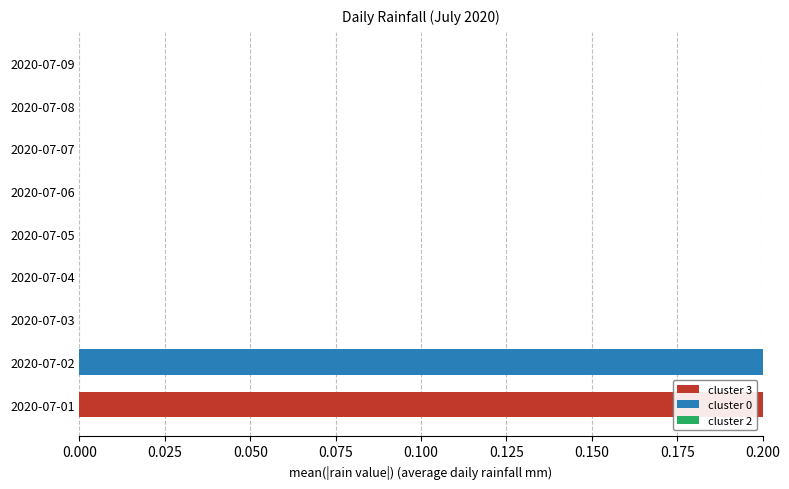

The value of cluster 3 at 2020-07-05 is 0.0. True or false?

True